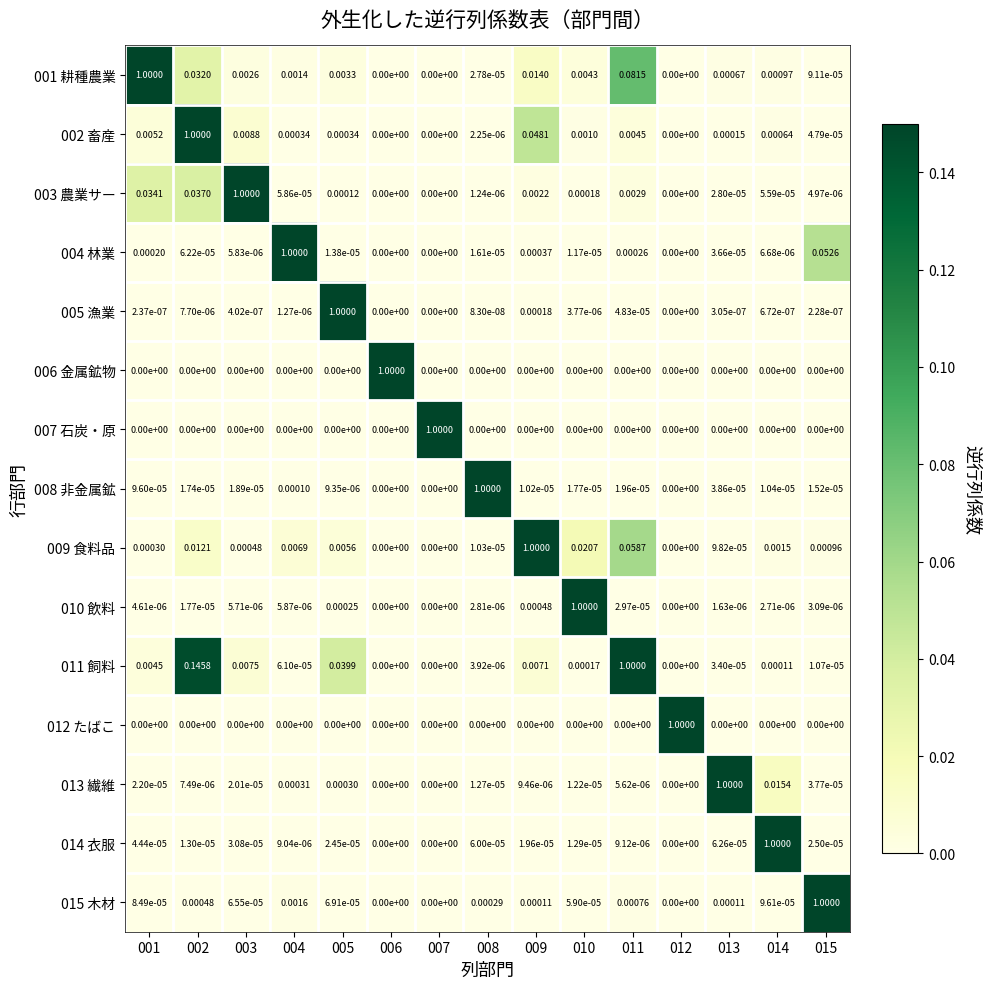

Is the value of 014 衣服 at 014 greater than the value of 001 耕種農業 at 002?

Yes